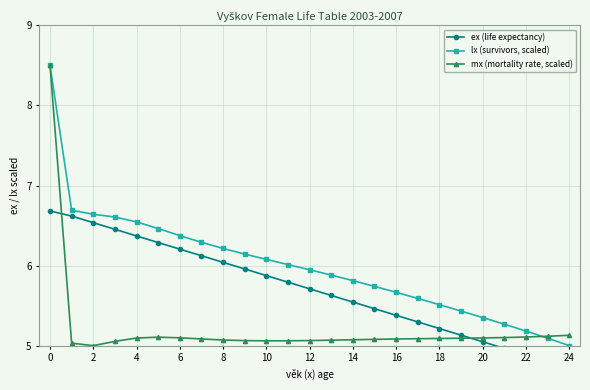

What are all the series names shown in the legend?

ex (life expectancy), lx (survivors, scaled), mx (mortality rate, scaled)